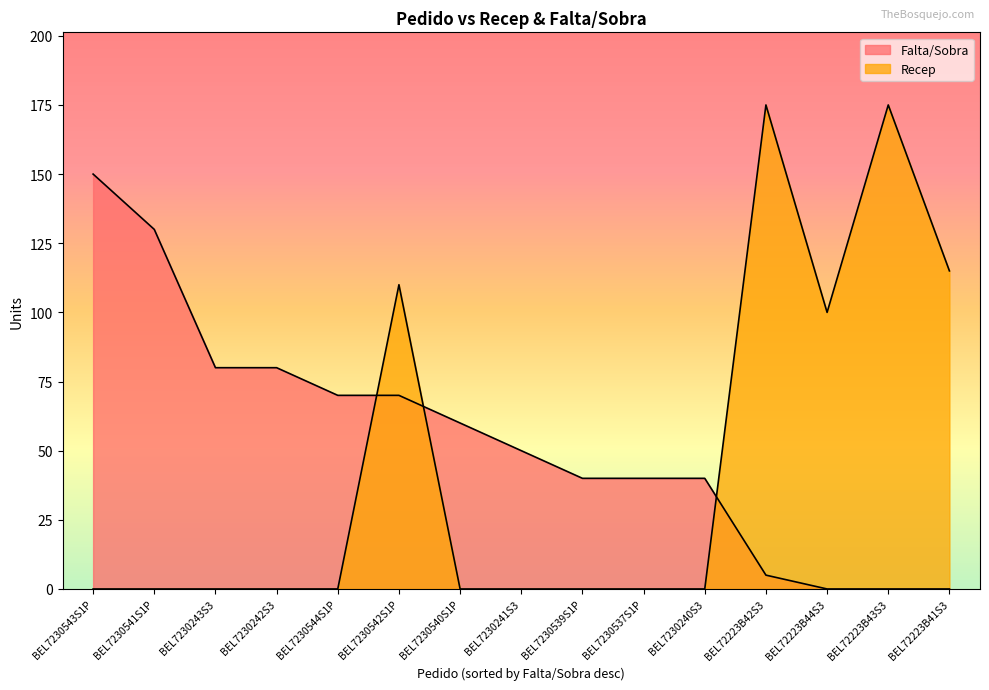

At which label is Recep closest to 87?

BEL72223B44S3